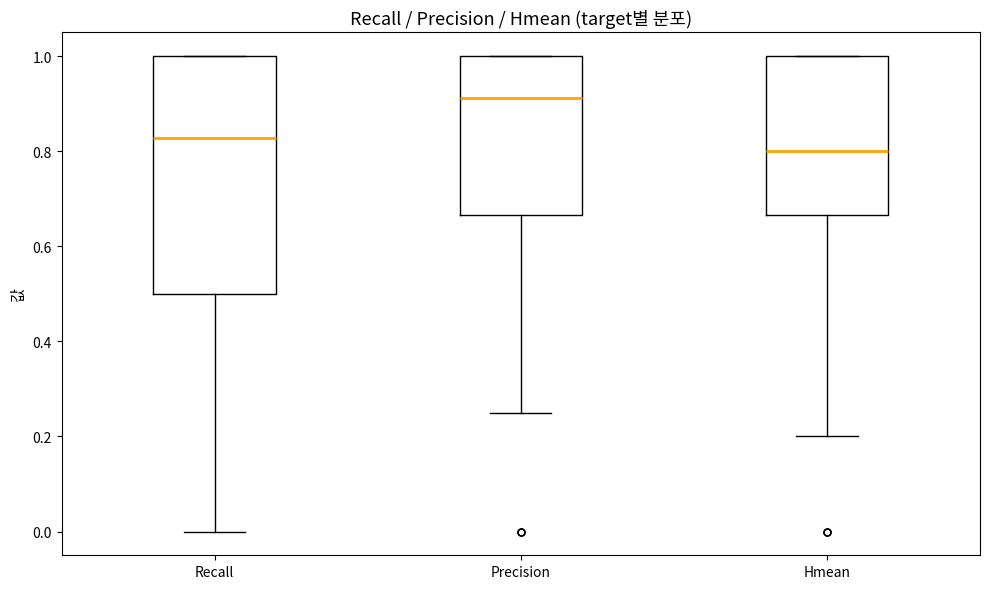

Which box has the lowest median line?

Hmean